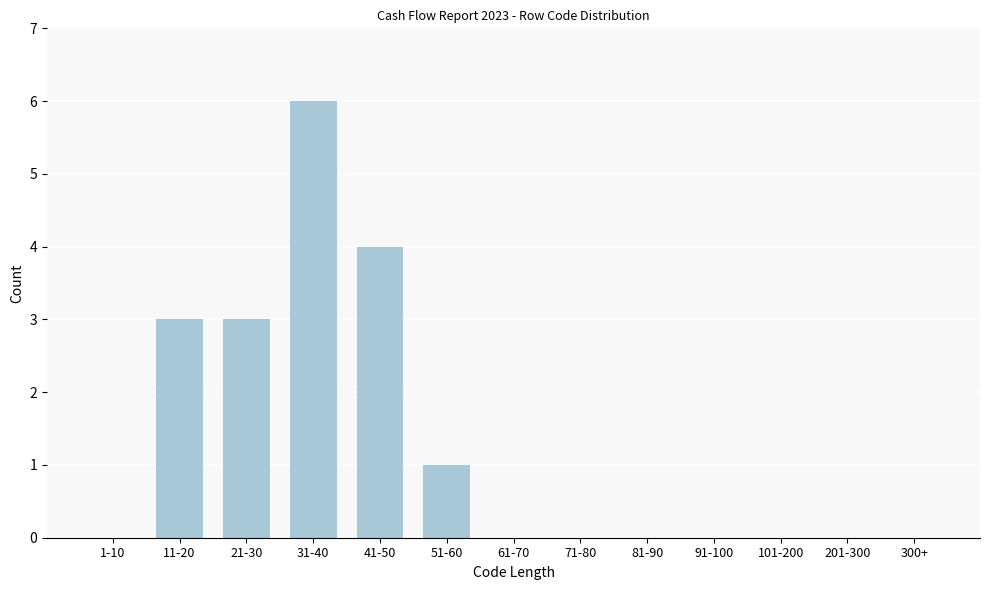

Reading left to right, what are all the values shown in this chart?

1-10=0	11-20=3	21-30=3	31-40=6	41-50=4	51-60=1	61-70=0	71-80=0	81-90=0	91-100=0	101-200=0	201-300=0	300+=0